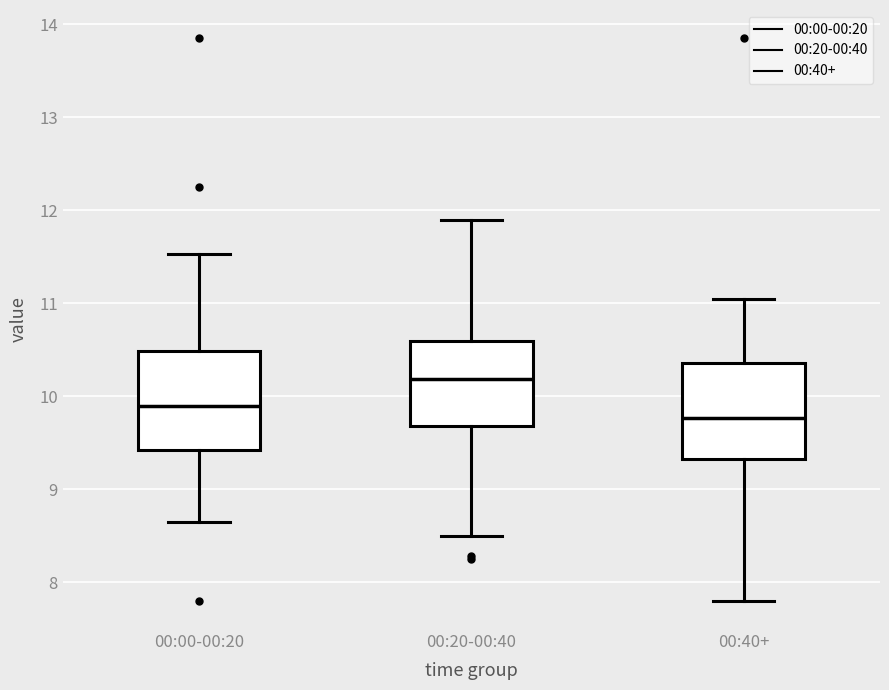

Reading left to right, read every box against the y-axis: the position of its median line, the range the box covers, and the ends of its whiskers. The values are not printed on the chart, so give them approximately, as read against the axis.

00:00-00:20: median 9.9, box 9.4 to 10.5, whiskers 8.7 to 11.5
00:20-00:40: median 10.2, box 9.7 to 10.6, whiskers 8.5 to 11.9
00:40+: median 9.8, box 9.3 to 10.4, whiskers 7.8 to 11.1